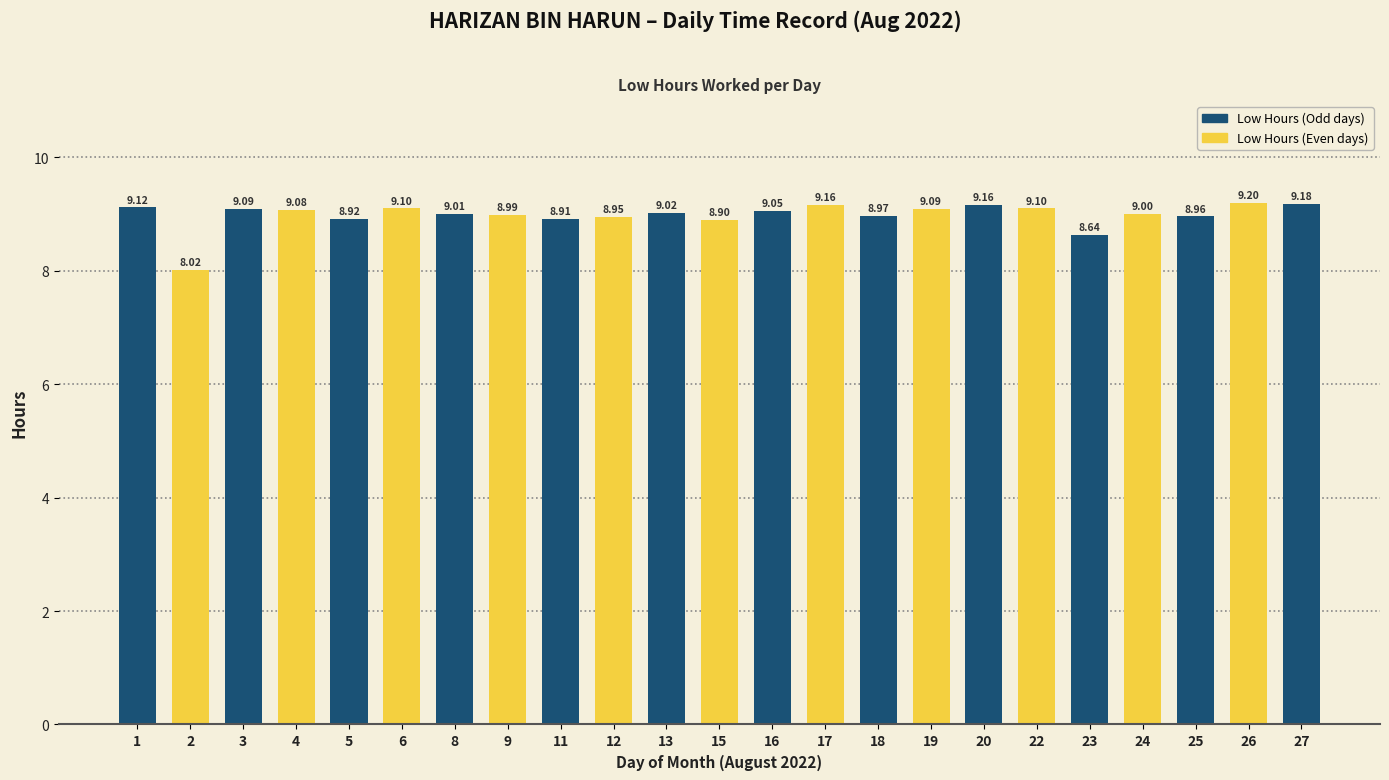

Between 6 and 4, which is larger?

6